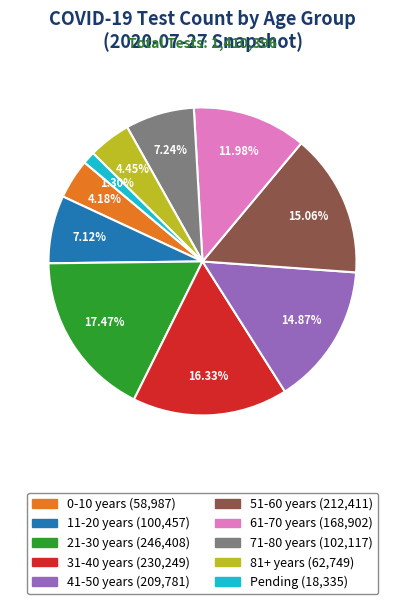

Which category has the biggest portion of the pie?

21-30 years